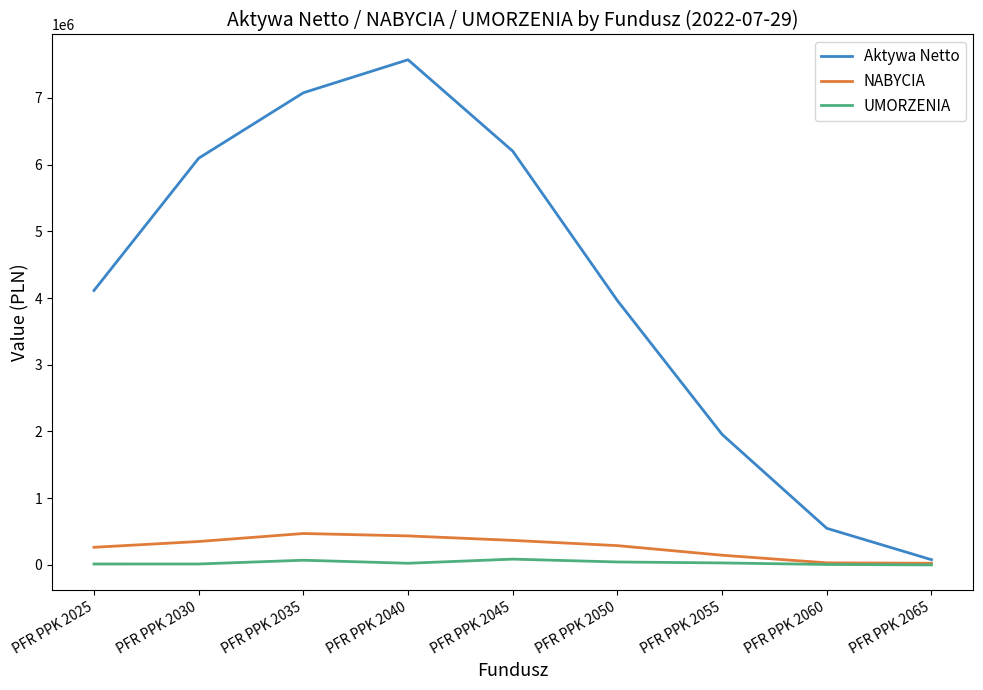

Does the chart display data point markers on the line(s)?

No